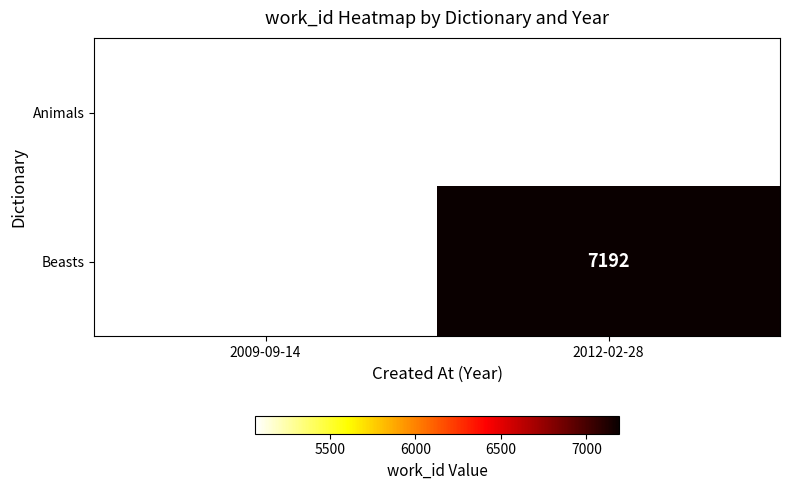

Is it true that Animals equals 7218 at 2009-09-14?

False